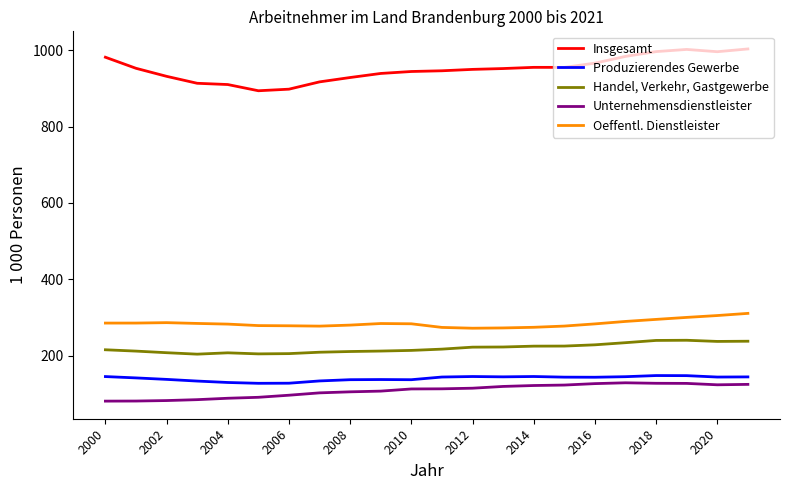

Which series has the widest spread of values?

Insgesamt